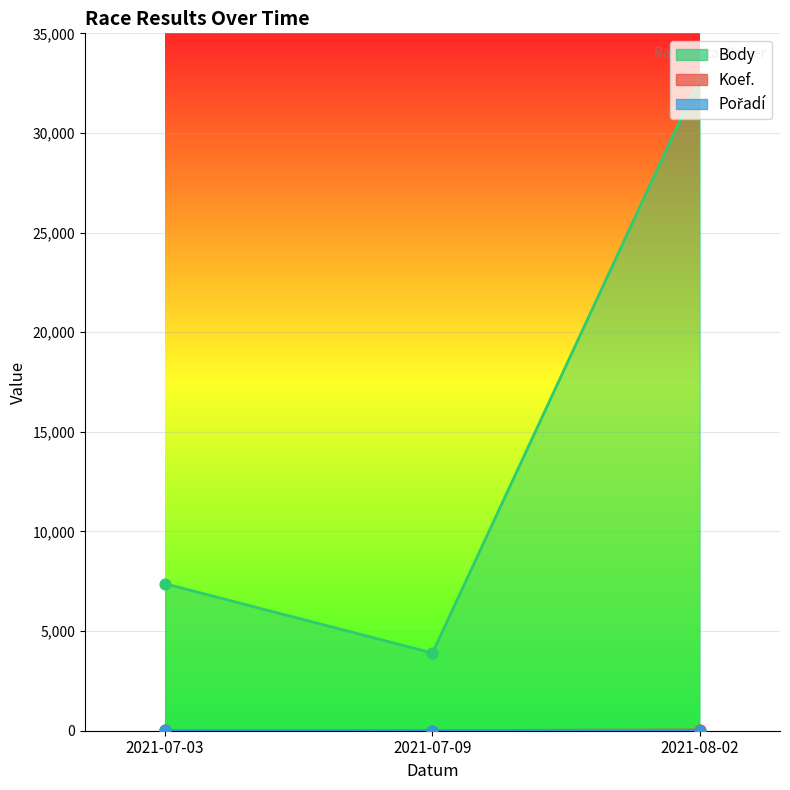

Which series reaches the minimum Y coordinate?

Koef.